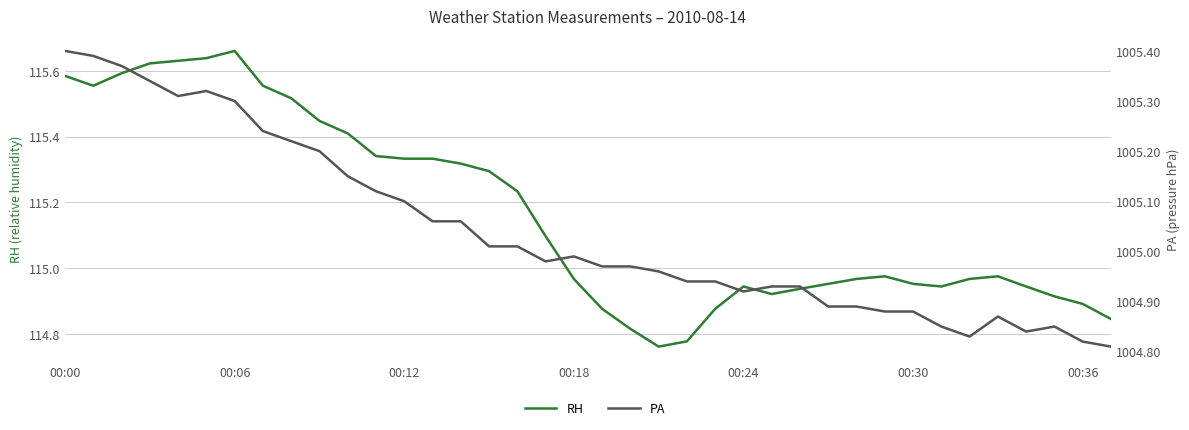

True or false: RH and PA intersect in this chart.

False